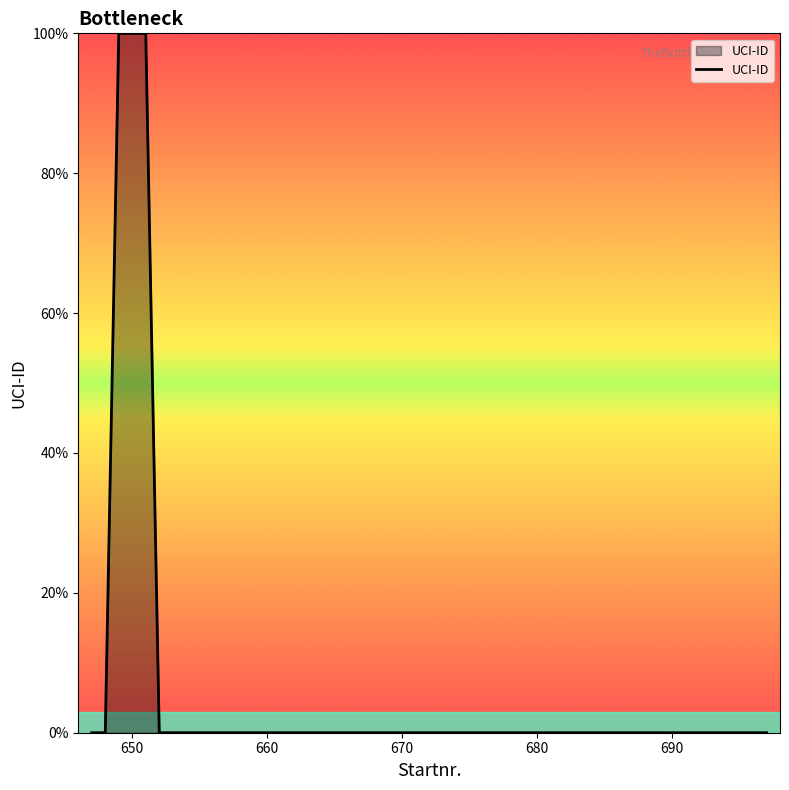

Between 670 and 690, which is larger?

670